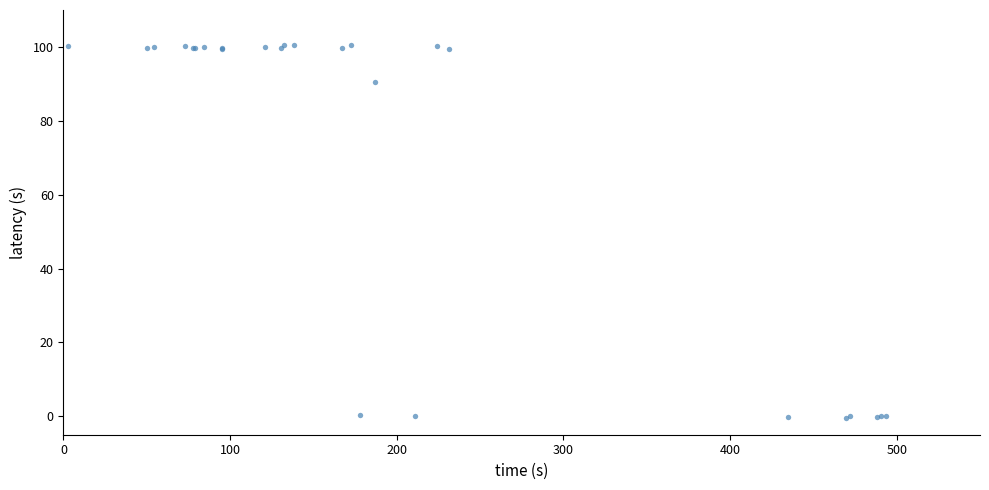

What Y value in the scatter plot is closest to 50?

90.4